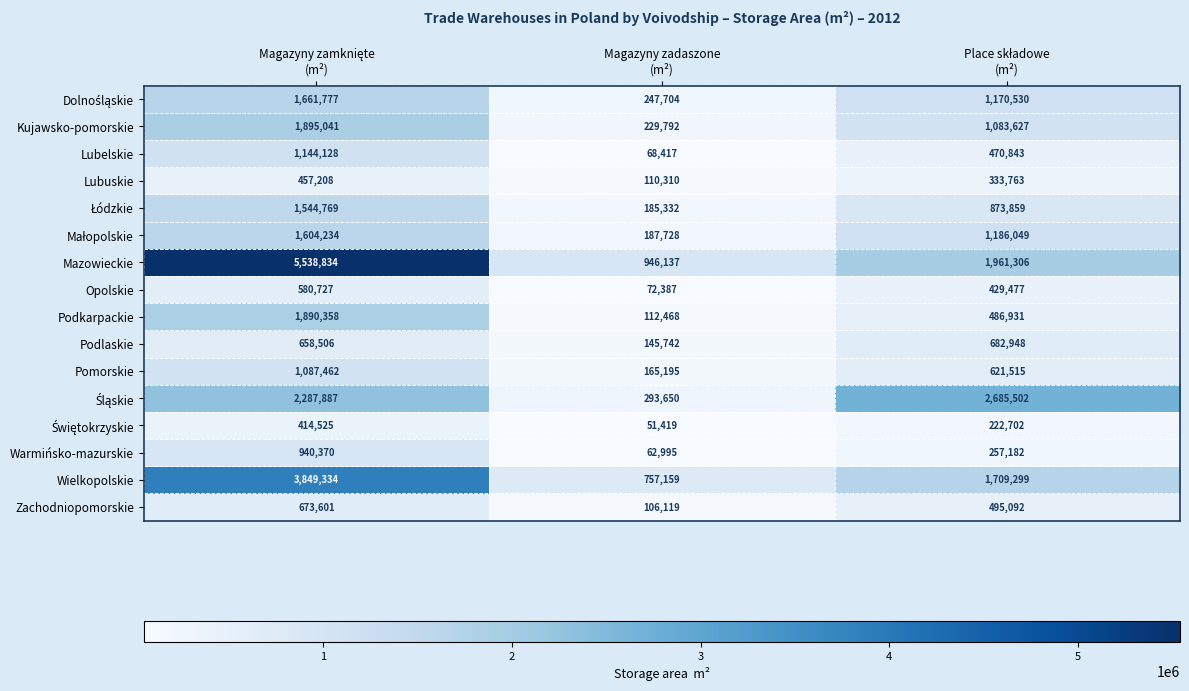

What is the maximum value shown in the chart?

5538834